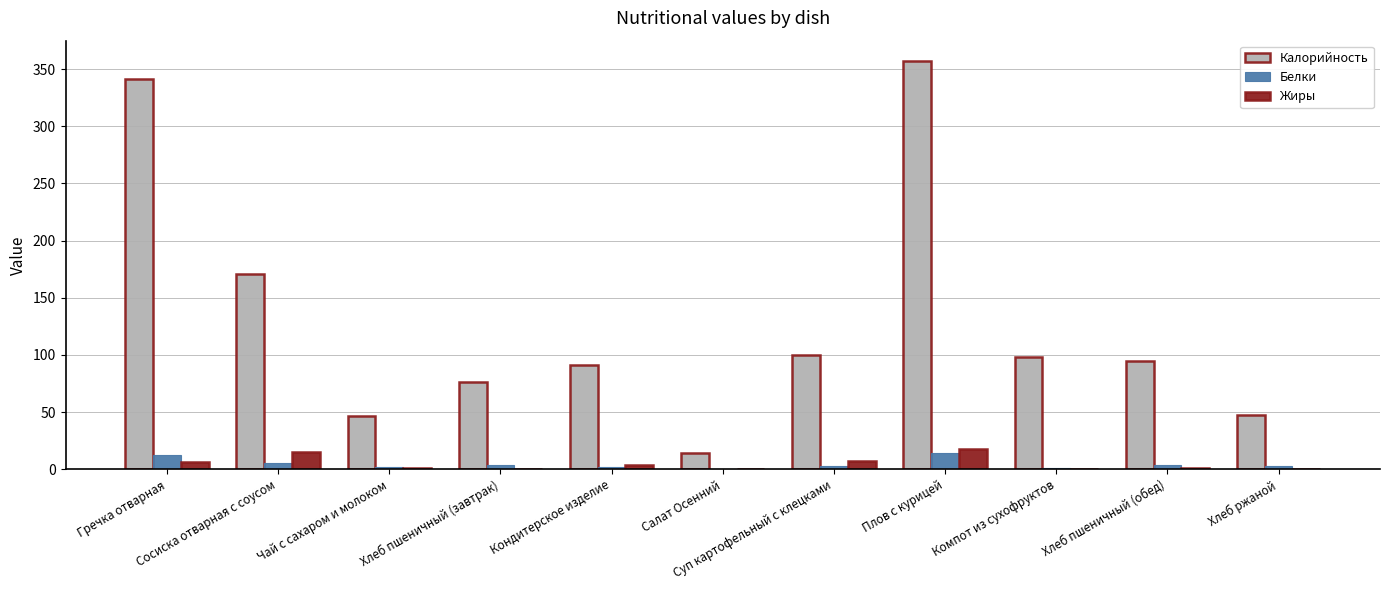

What is the spread (max minus min) of values at Хлеб ржаной?

47.2